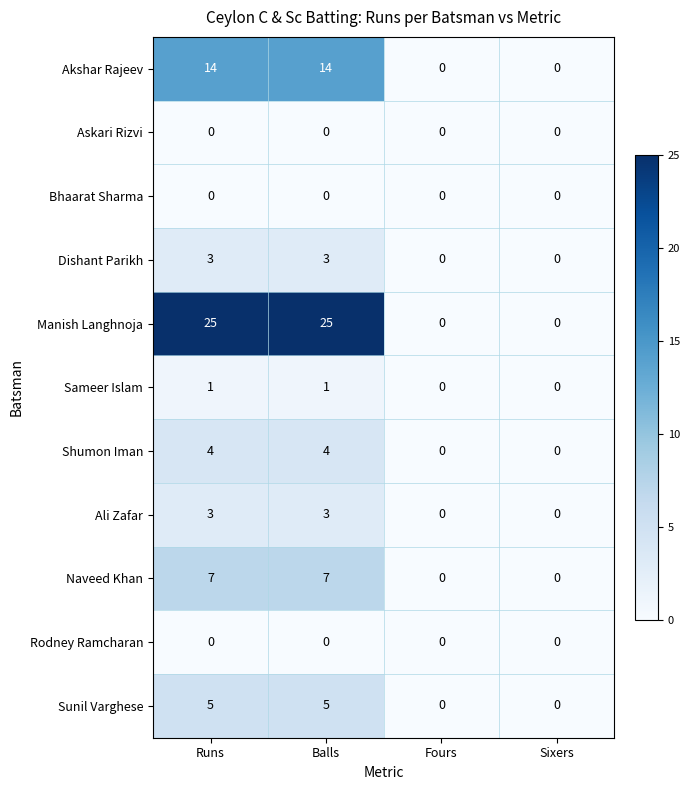

Is it true that Sameer Islam equals 1 at Sixers?

False